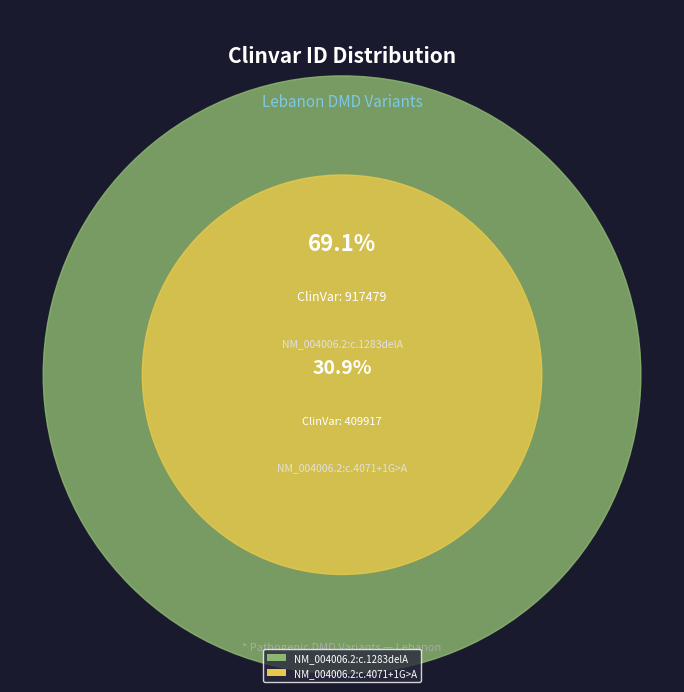

To the nearest percent, what portion does NM_004006.2:c.1283delA represent?

69%